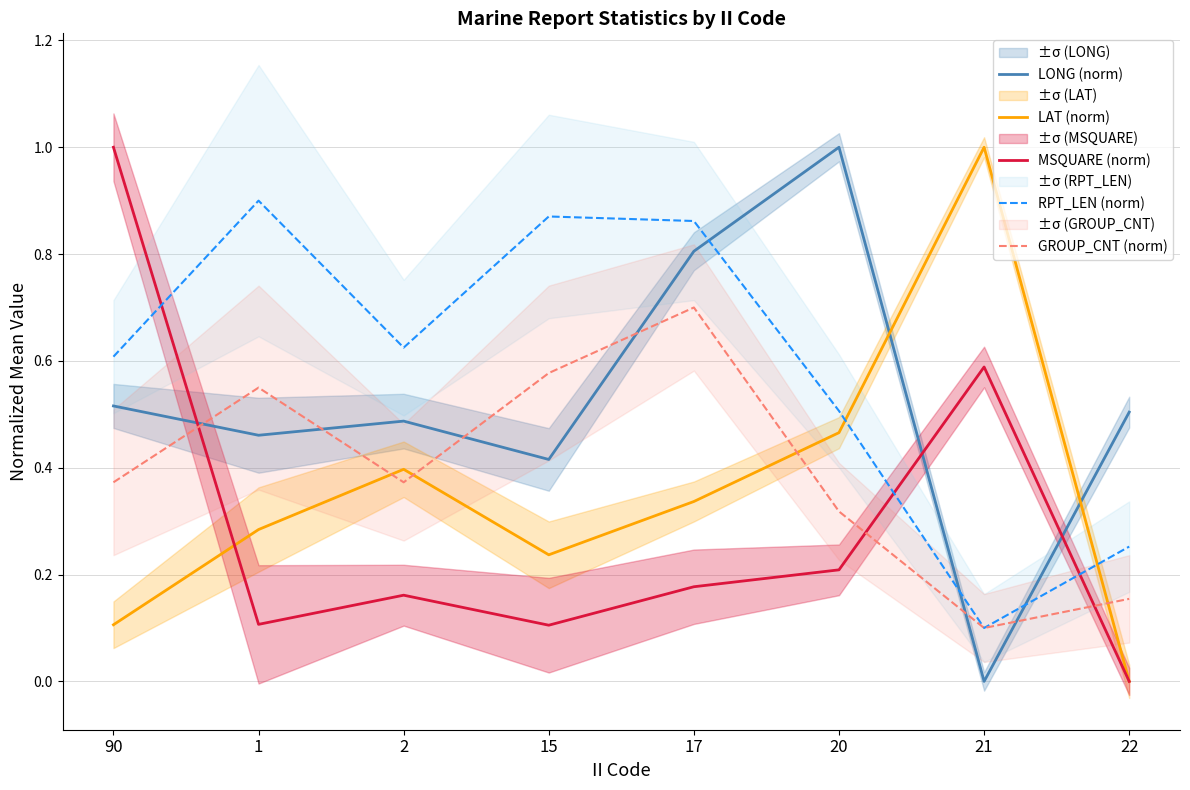

The GROUP_CNT (norm) series shows 0.1 at 15. True or false?

False